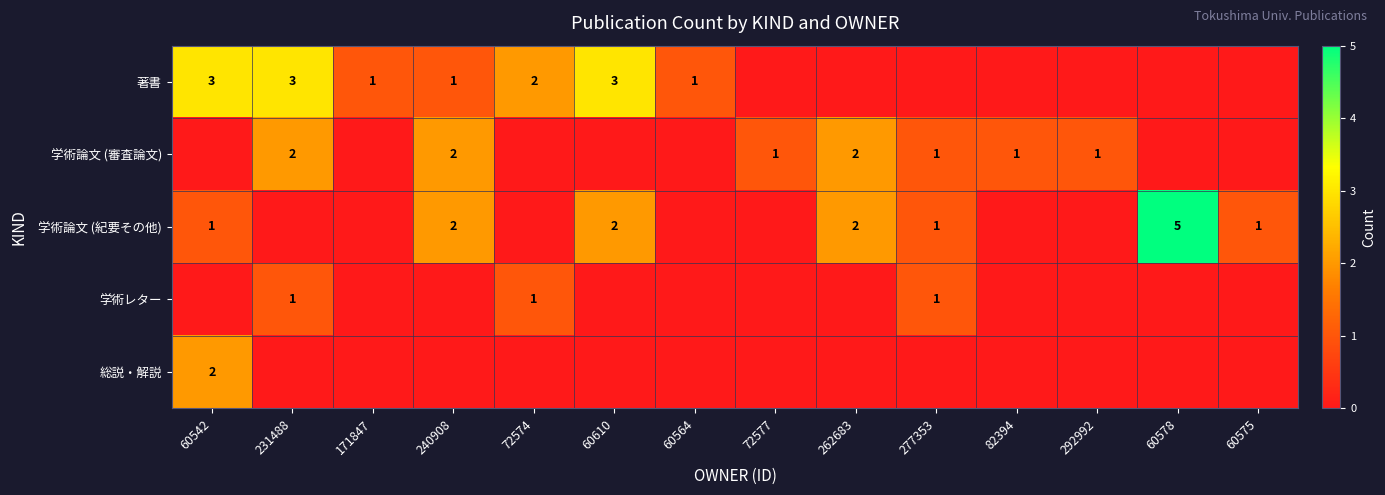

Between 82394 and 60564, which is larger?

60564